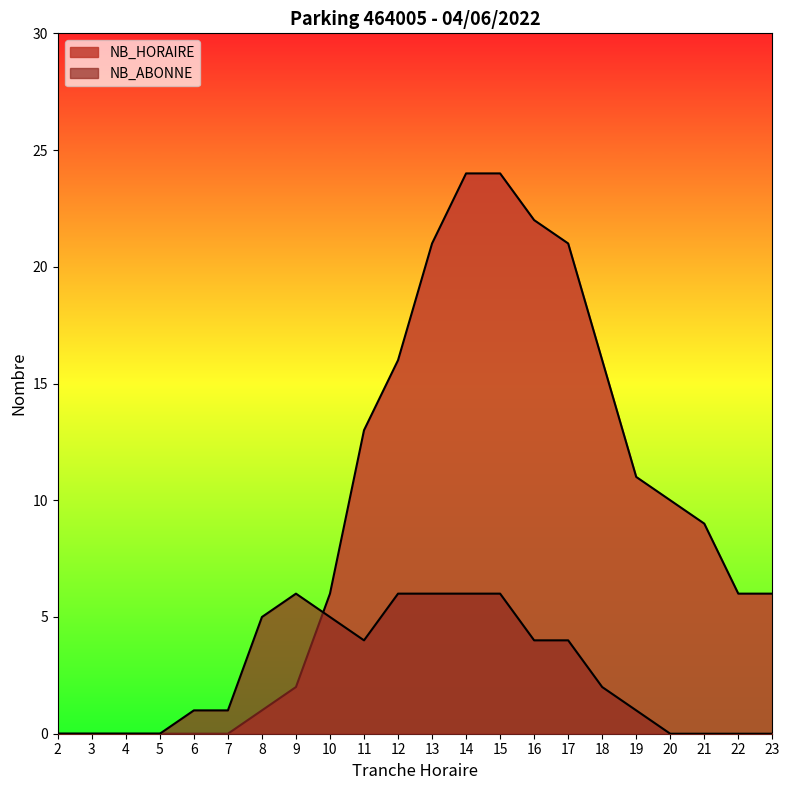

What is the difference between the highest and lowest values at 9?

4